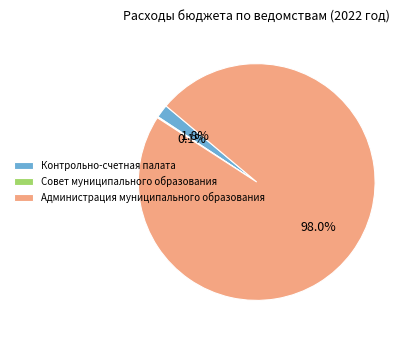

Which slice is the largest?

Администрация муниципального образования